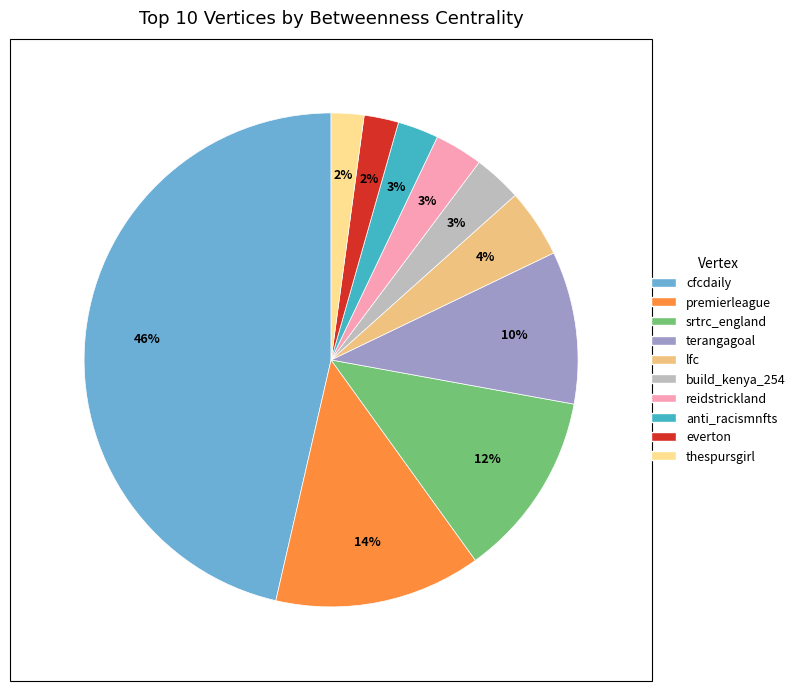

To the nearest percent, what is the difference between the largest and smallest slice percentages?

44%